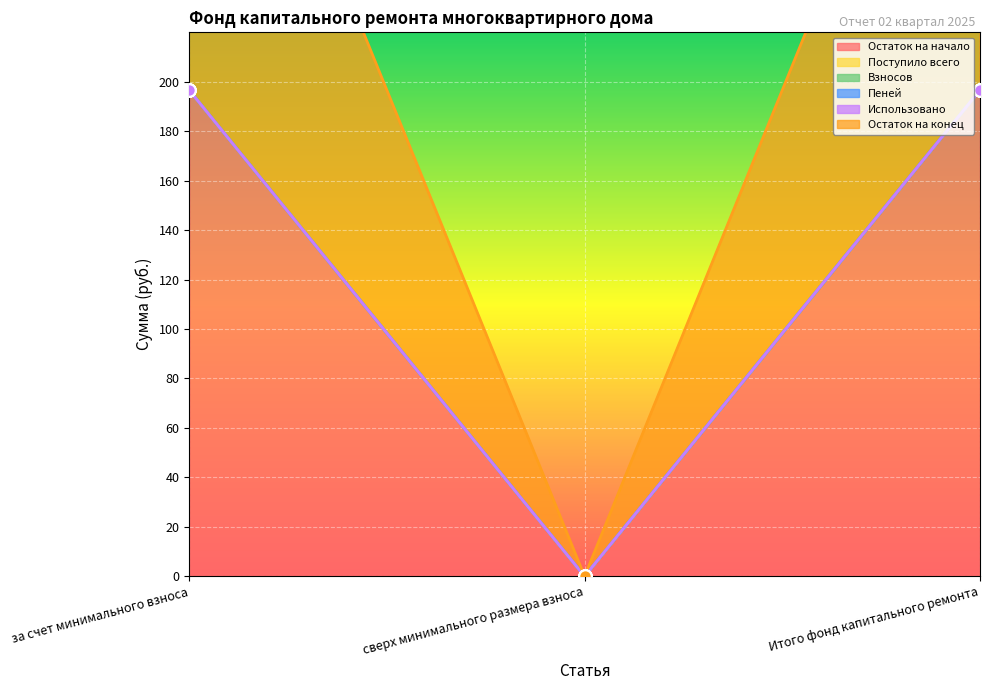

Which series has the widest spread of Y values?

Остаток на начало